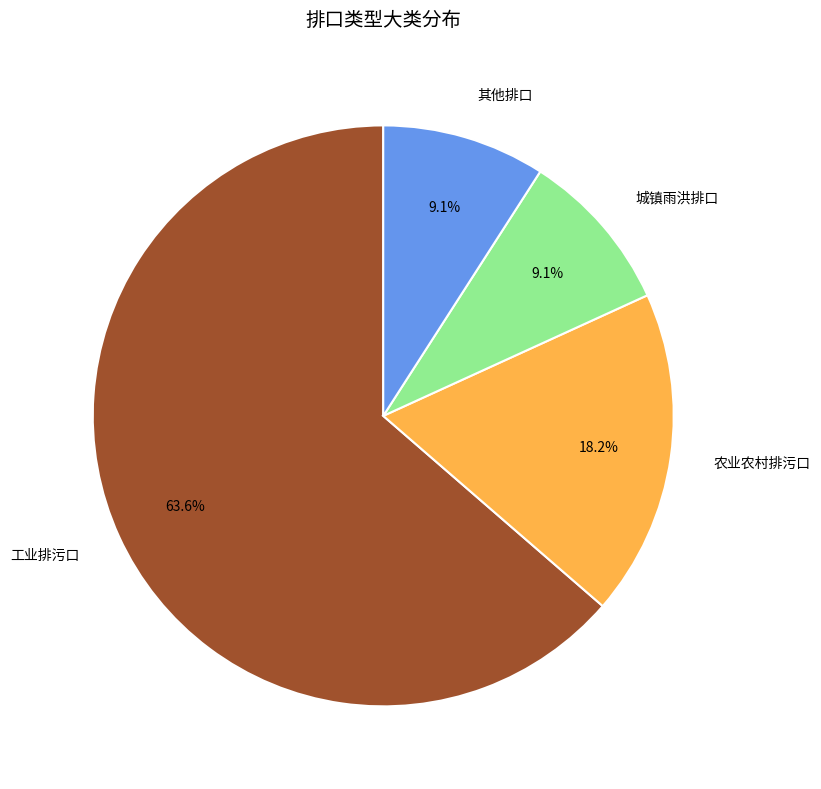

Does 工业排污口 account for over 50% of the chart?

Yes